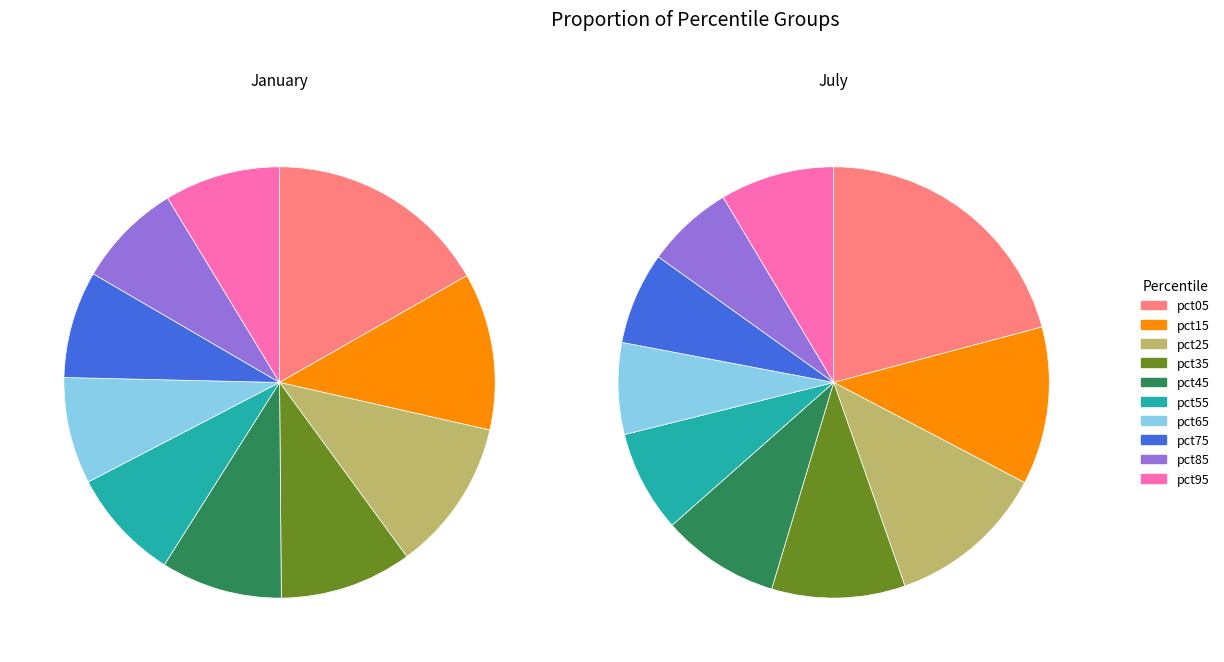

What is the smallest slice in the pie chart?

8